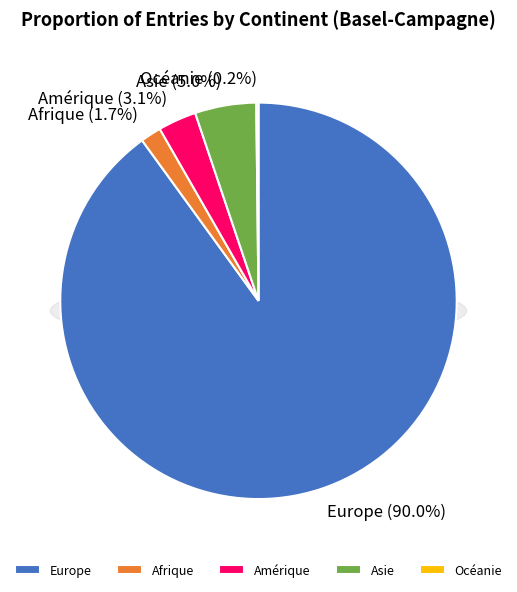

Count the number of slices in the pie.

5